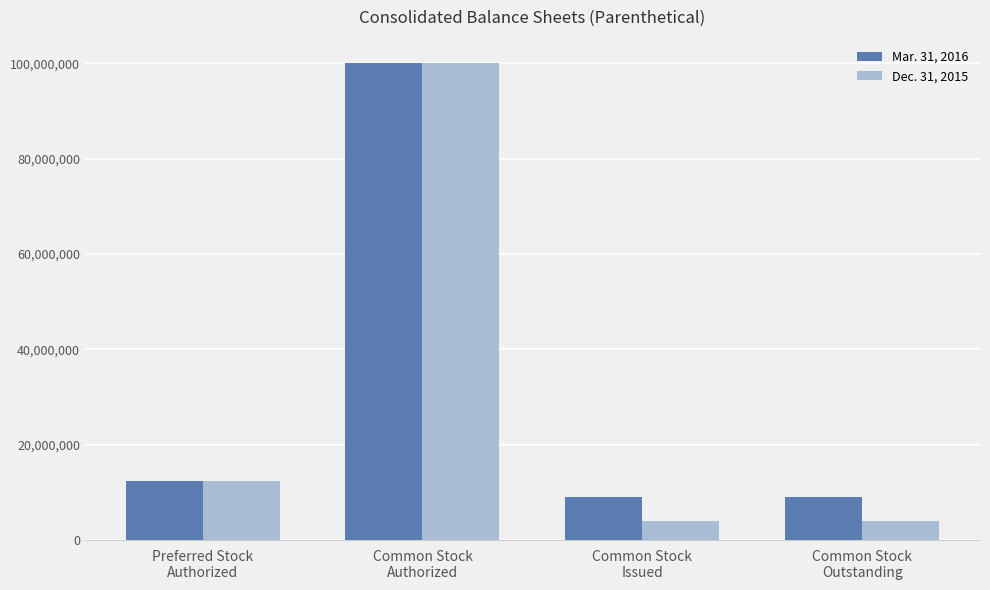

The Mar. 31, 2016 series shows 2946451 at Common Stock
Issued. True or false?

False